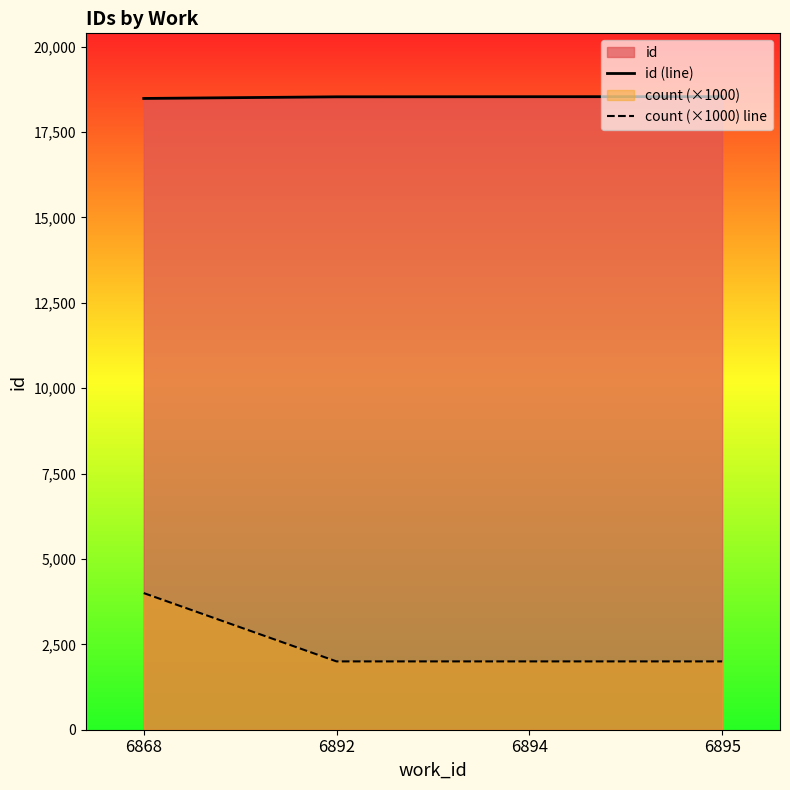

The value of id (line) at 6895 is 28408. True or false?

False